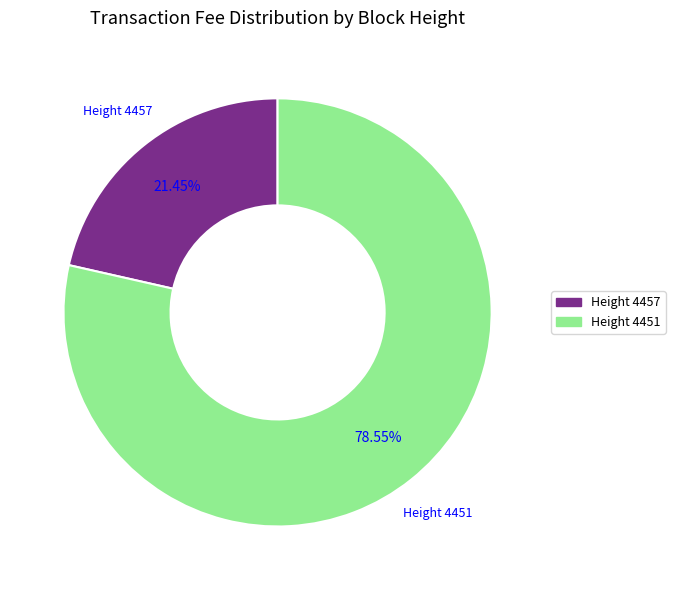

Does any single category account for the majority?

Yes